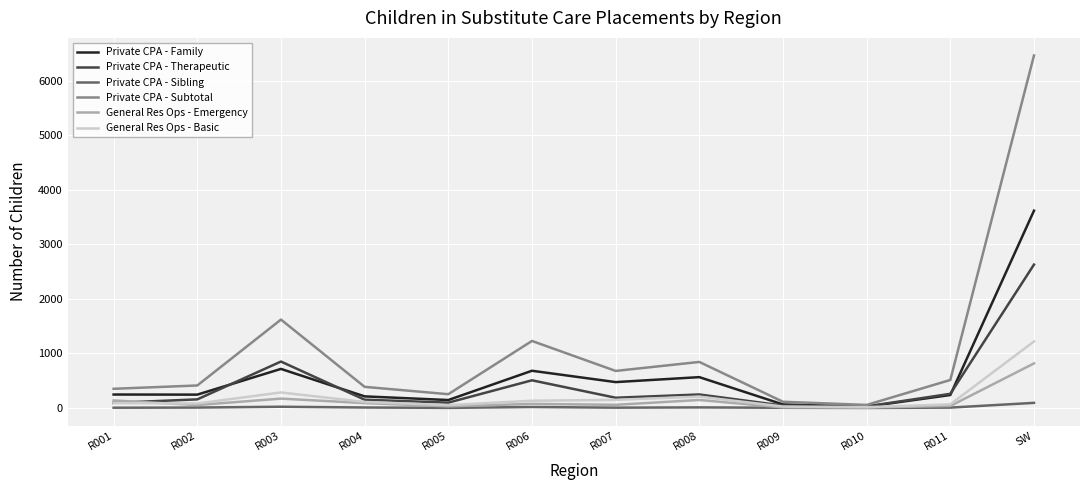

What is the difference between the maximum and minimum values in the Private CPA - Family series?

3595